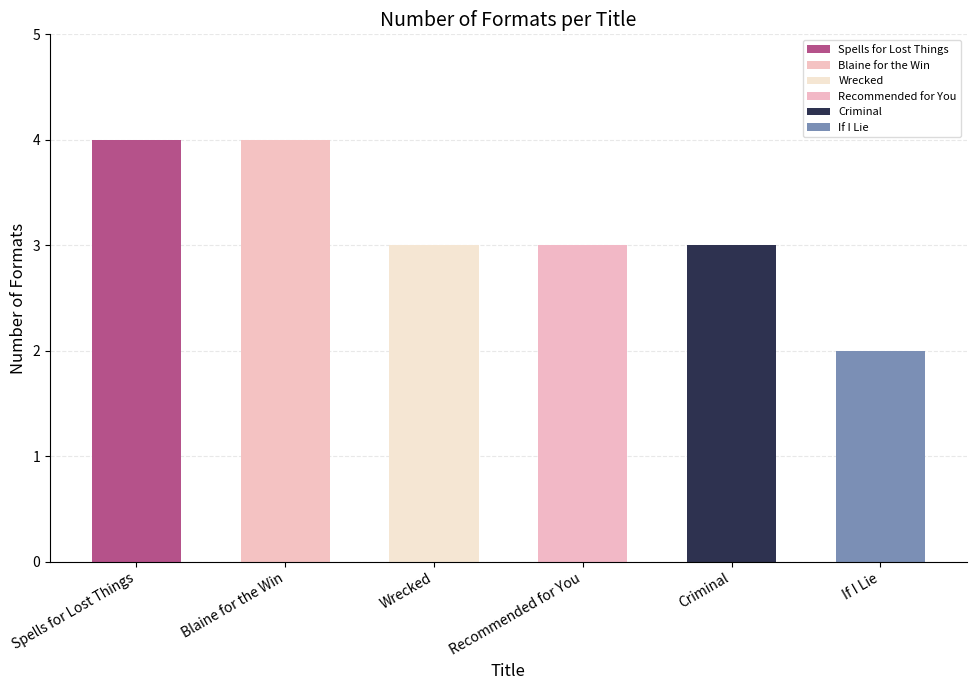

What is the ratio of the value at Blaine for the Win to the value at Spells for Lost Things?

1.0